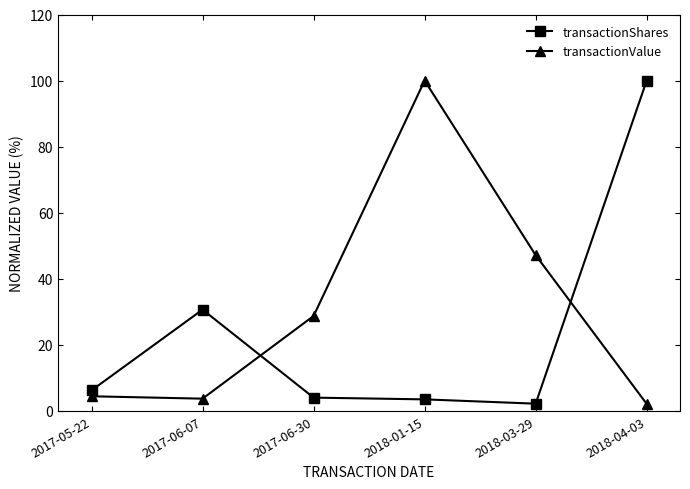

Which series has the largest total across all categories?

transactionValue